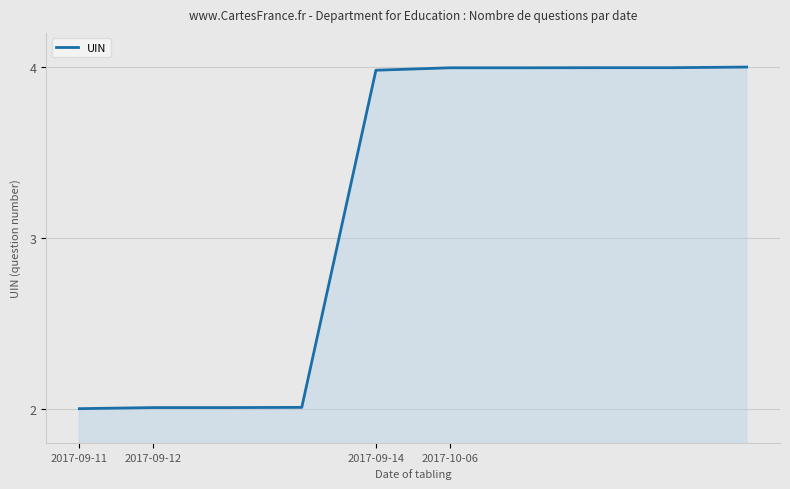

What is the maximum value shown in the chart?

4.0